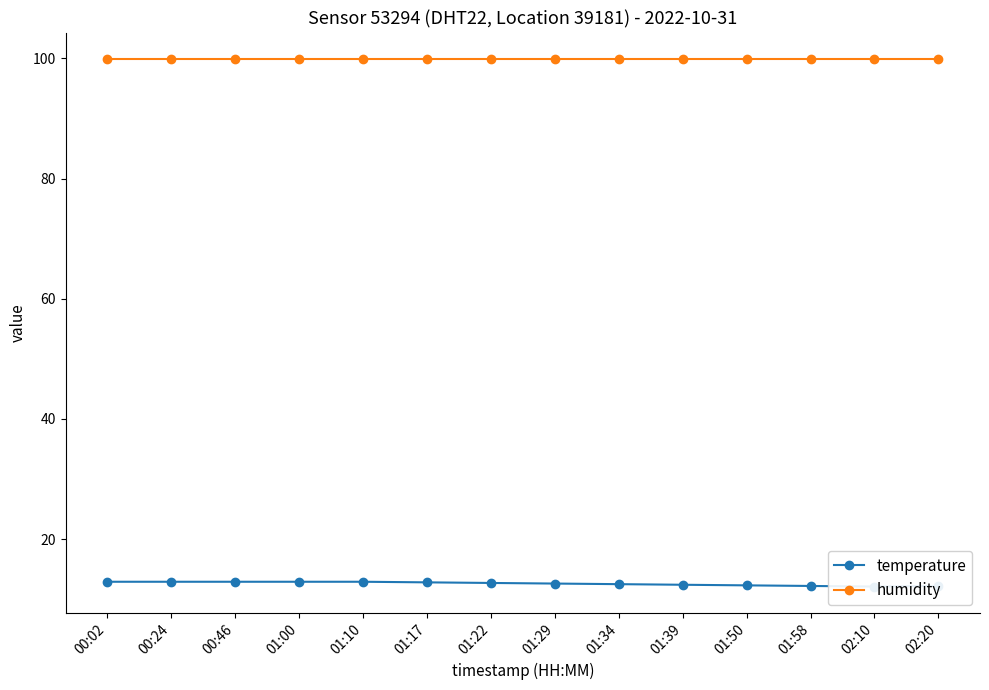

Reading left to right, extract all data points from this chart.

temperature: 00:02=12.9	00:24=12.9	00:46=12.9	01:00=12.9	01:10=12.9	01:17=12.8	01:22=12.7	01:29=12.6	01:34=12.5	01:39=12.4	01:50=12.3	01:58=12.2	02:10=12.1	02:20=12.2
humidity: 00:02=99.9	00:24=99.9	00:46=99.9	01:00=99.9	01:10=99.9	01:17=99.9	01:22=99.9	01:29=99.9	01:34=99.9	01:39=99.9	01:50=99.9	01:58=99.9	02:10=99.9	02:20=99.9